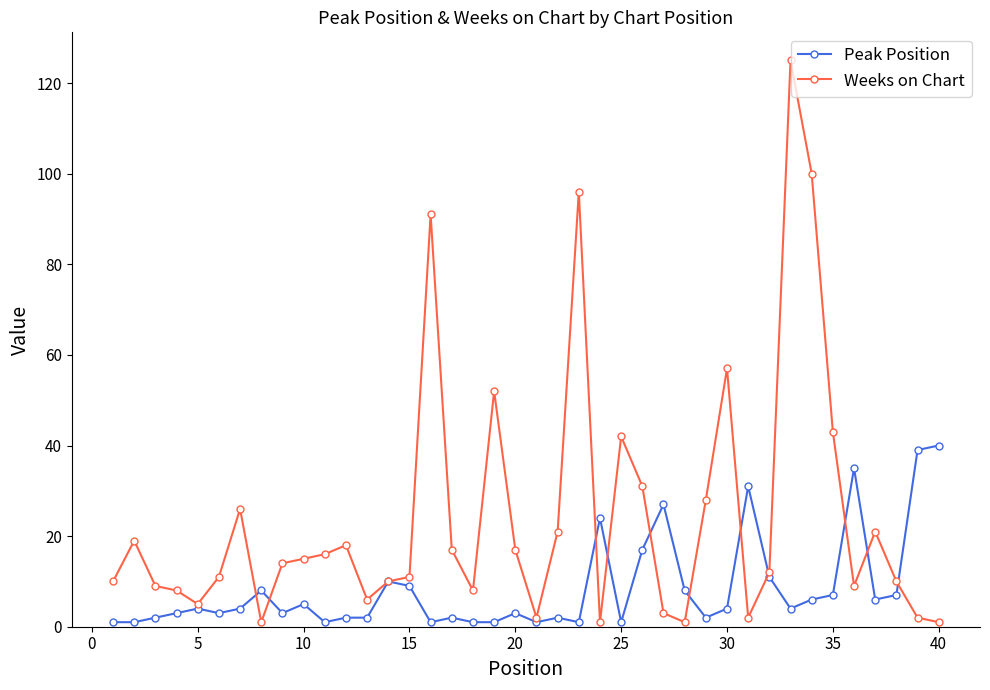

List the series in order of their overall mean, lowest first.

Peak Position, Weeks on Chart